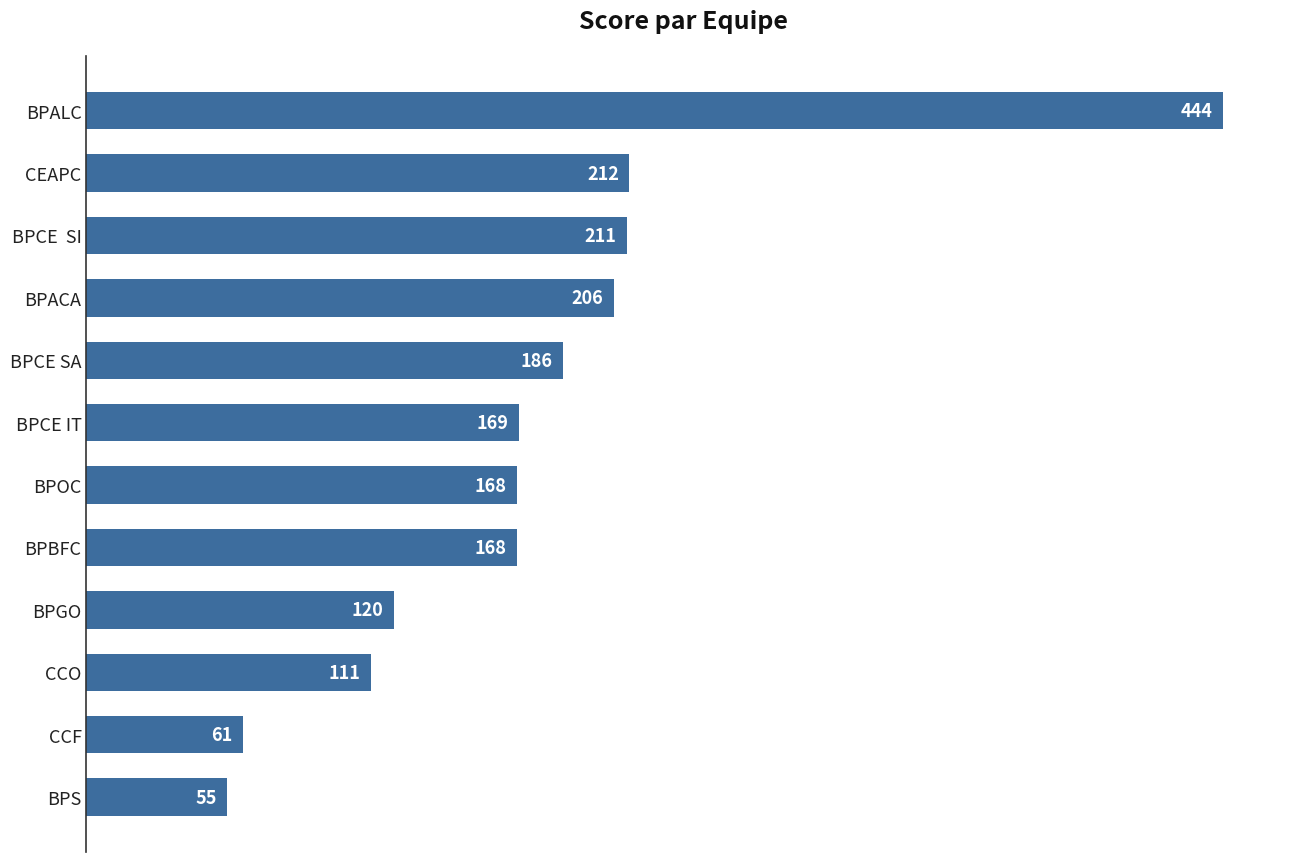

What is the difference between the second highest and second lowest values?

151